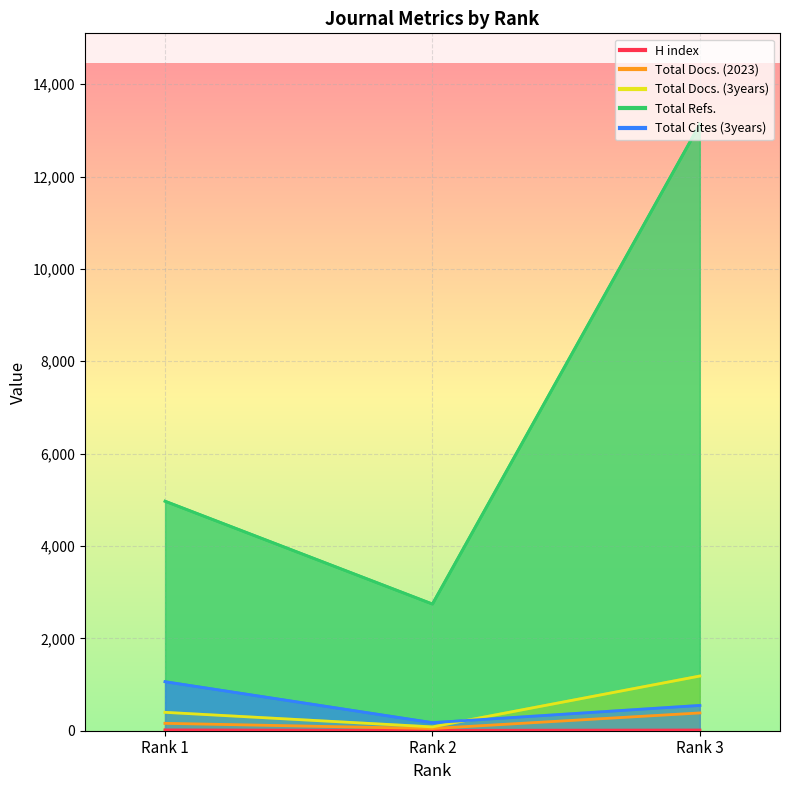

What is the value of the Total Docs. (2023) point at the 1st from the left?

160